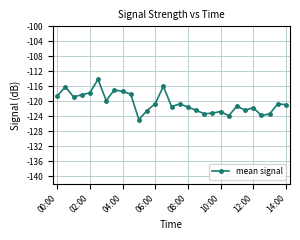

How many lines are shown in the chart?

1